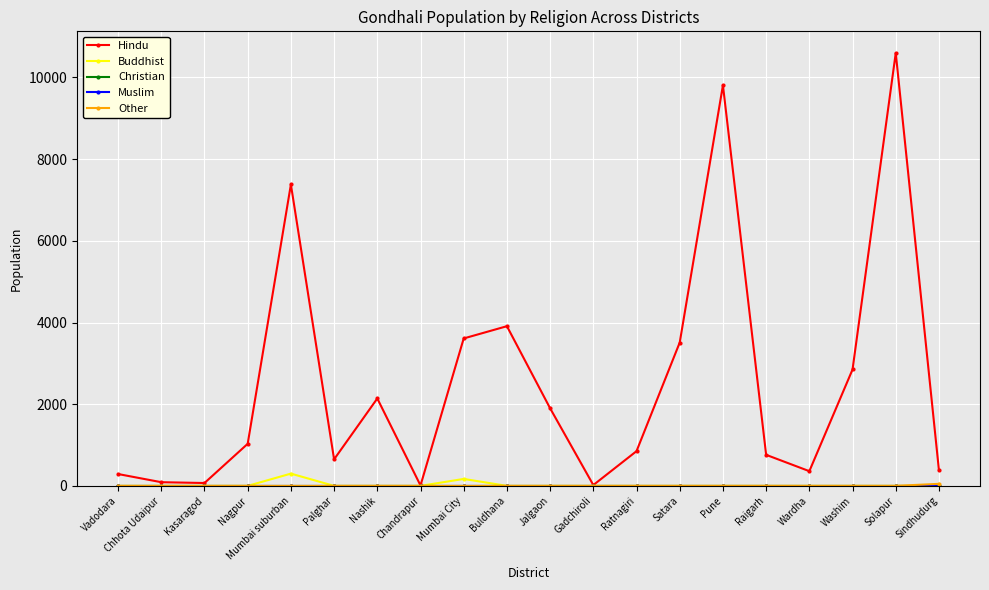

Does the chart have visible grid lines?

Yes